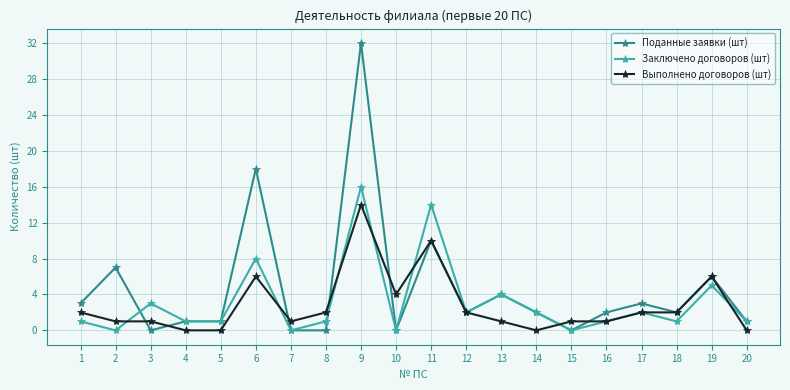

Between 4 and 11, which series saw the biggest shift?

Заключено договоров (шт)